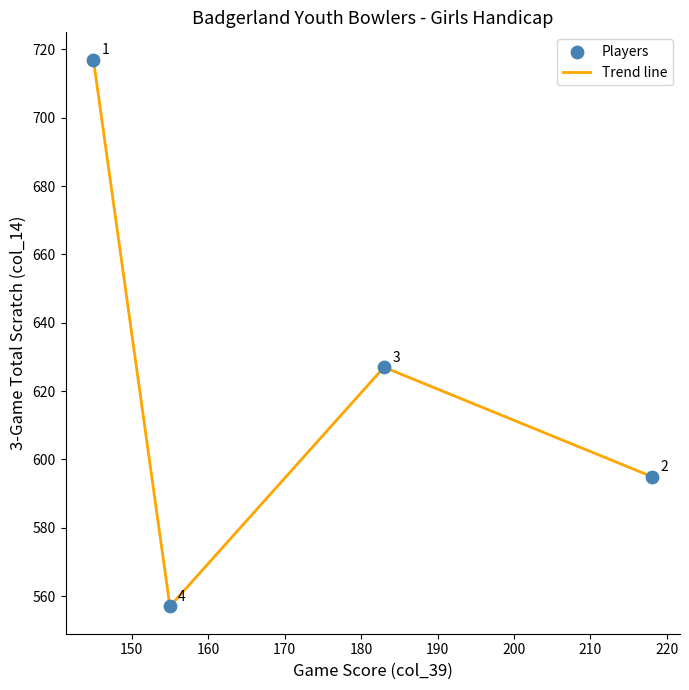

How many values are between 595 and 717?

3